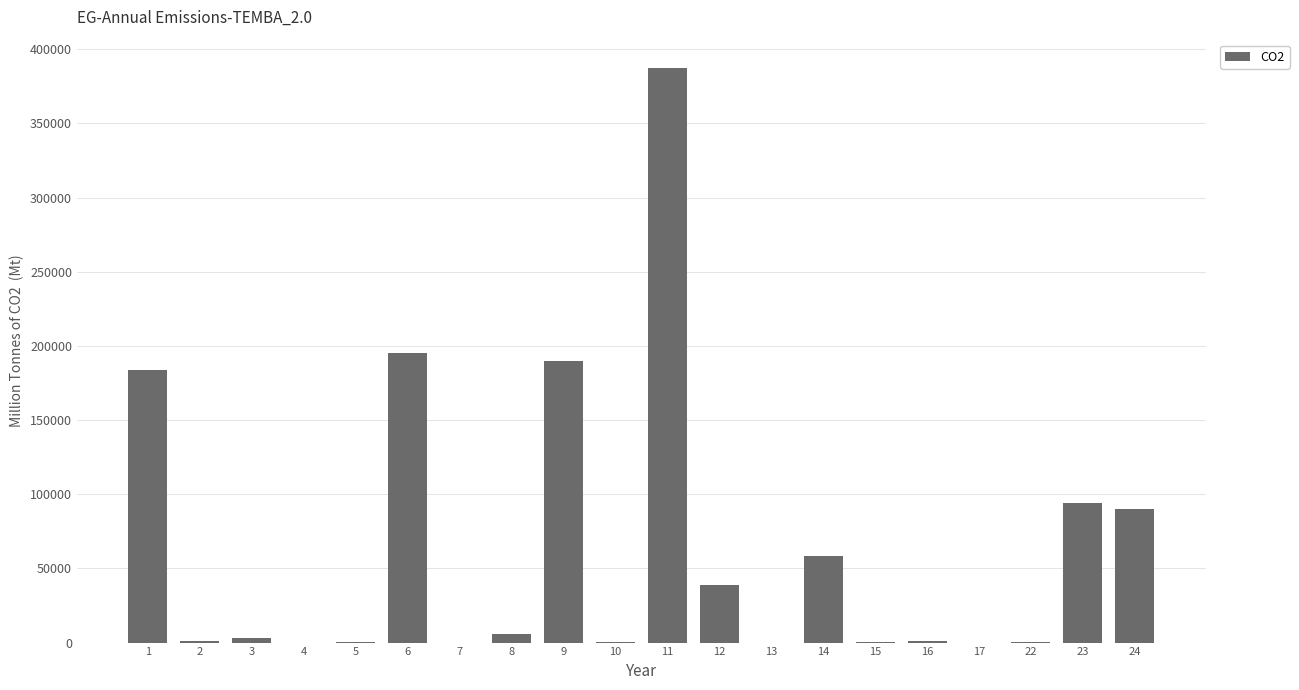

Which has a higher value, 14 or 3?

14